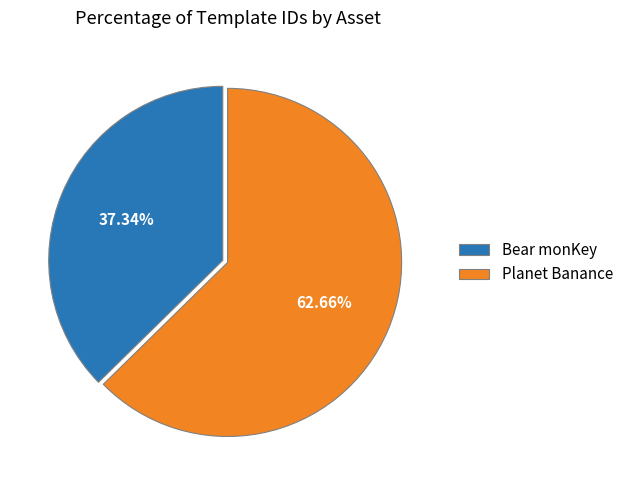

Count the number of slices in the pie.

2